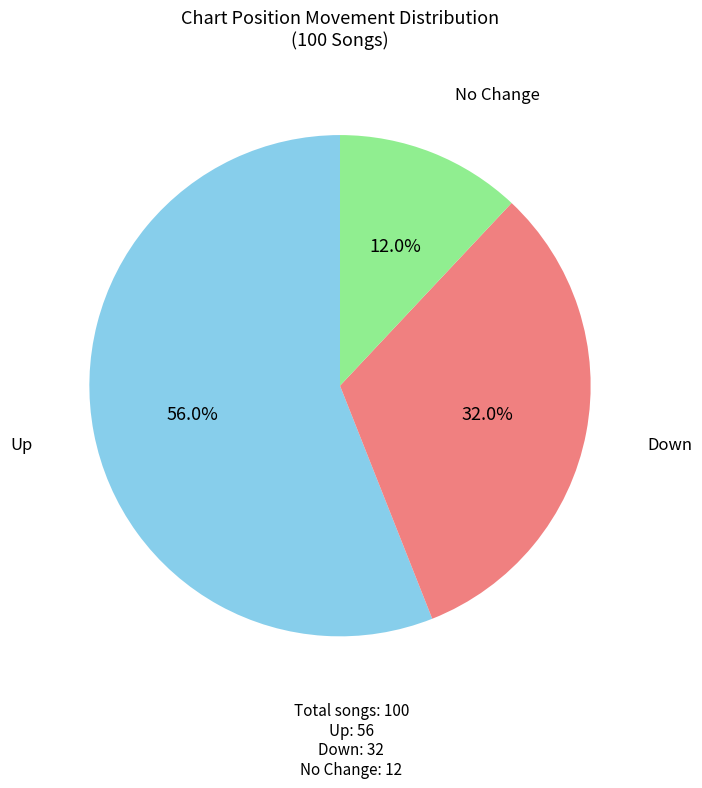

Does any single category account for the majority?

Yes